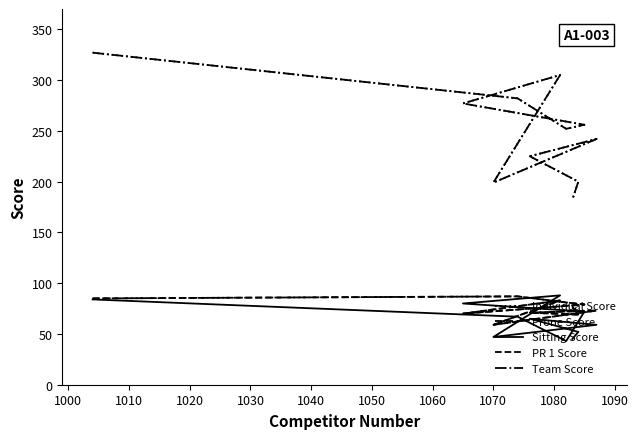

Is it true that PR 1 Score equals 94 at 1070?

False